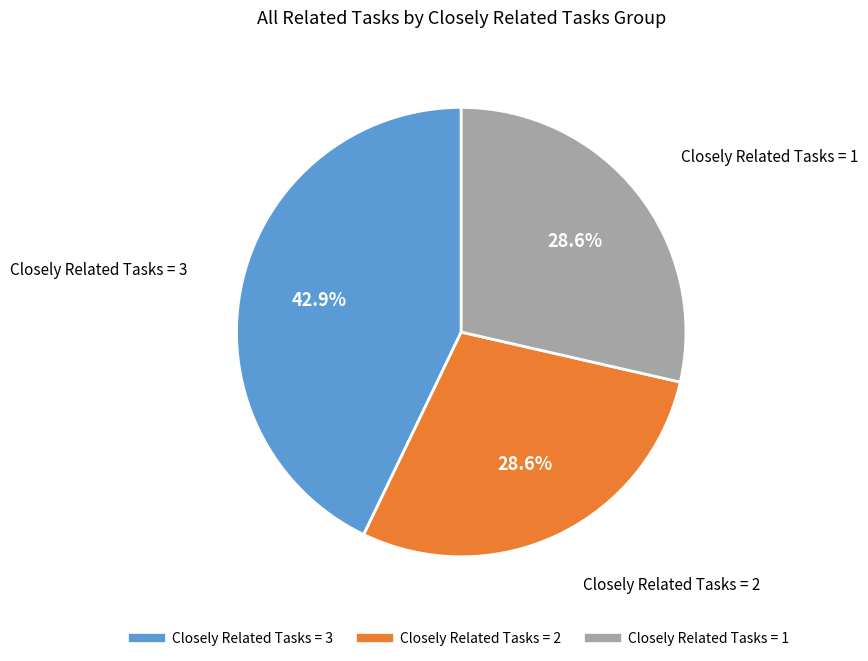

Does any single category account for the majority?

No